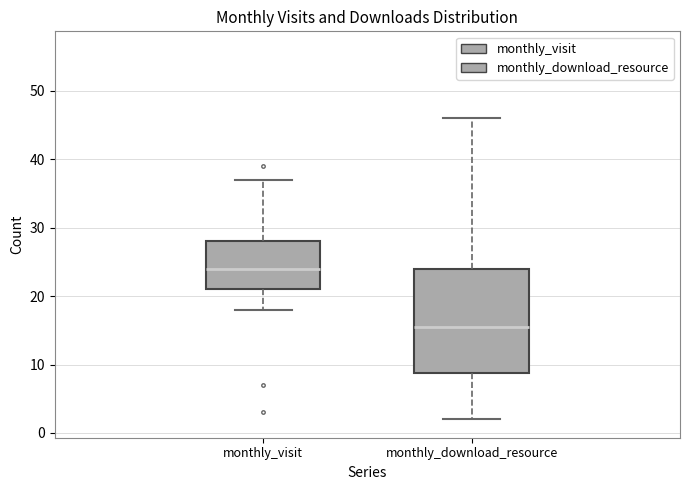

Comparing the boxes themselves (not the whiskers), which one is the tallest?

monthly_download_resource